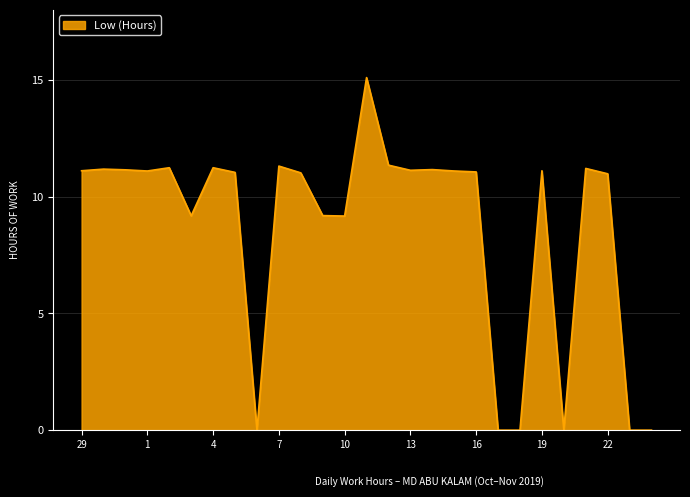

How many series are shown in this chart?

1